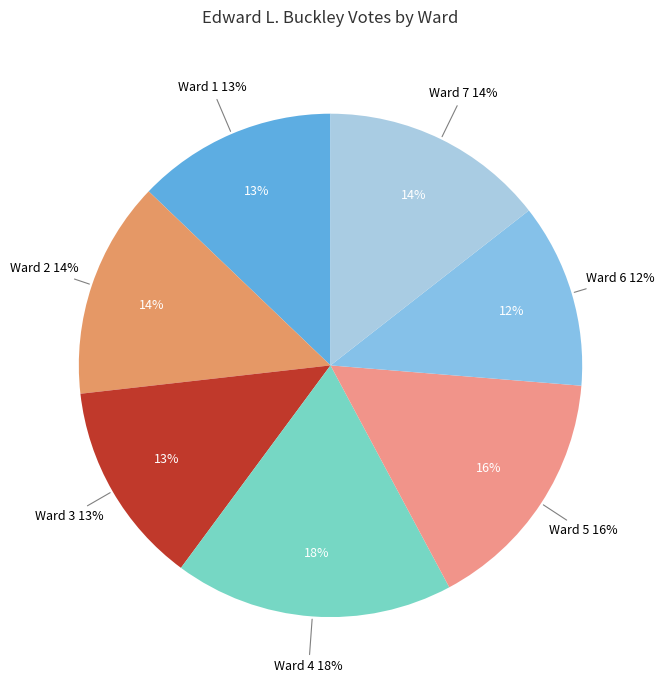

What is the total percentage of Ward 4 and Ward 5?

33.8%